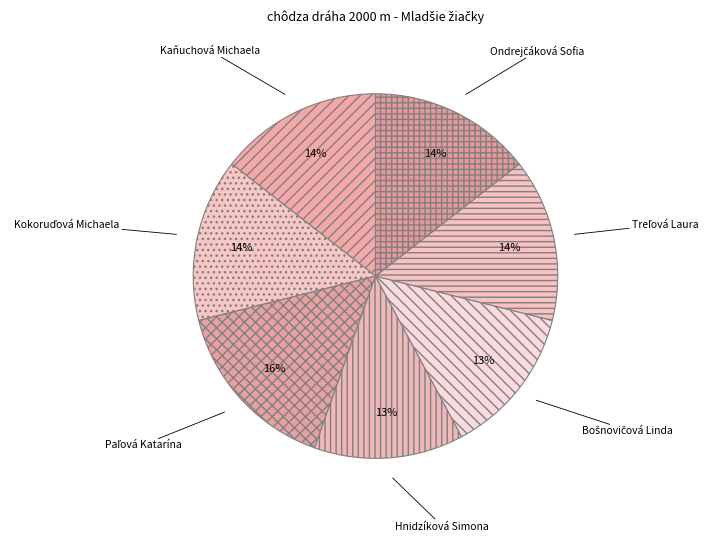

Is Kaňuchová Michaela the majority of the pie?

No